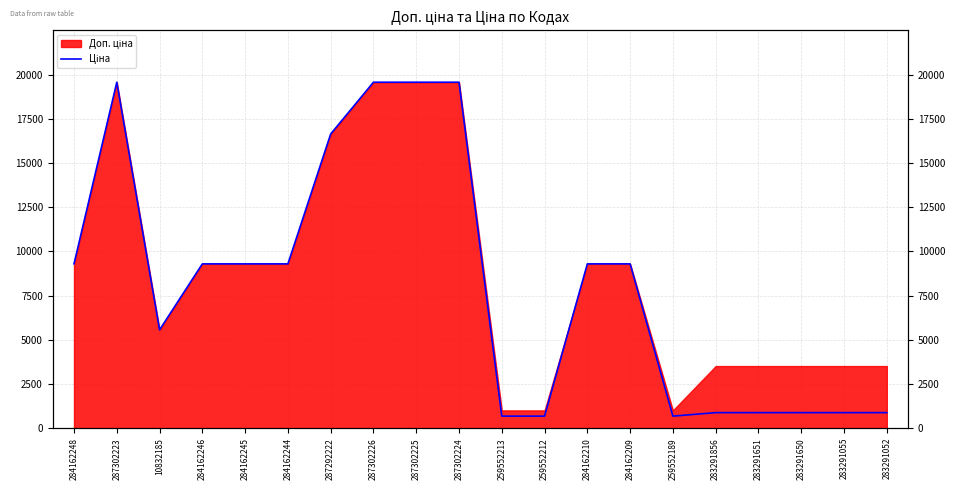

What is the difference between the values at 259552213 and 287302226?

18885.0